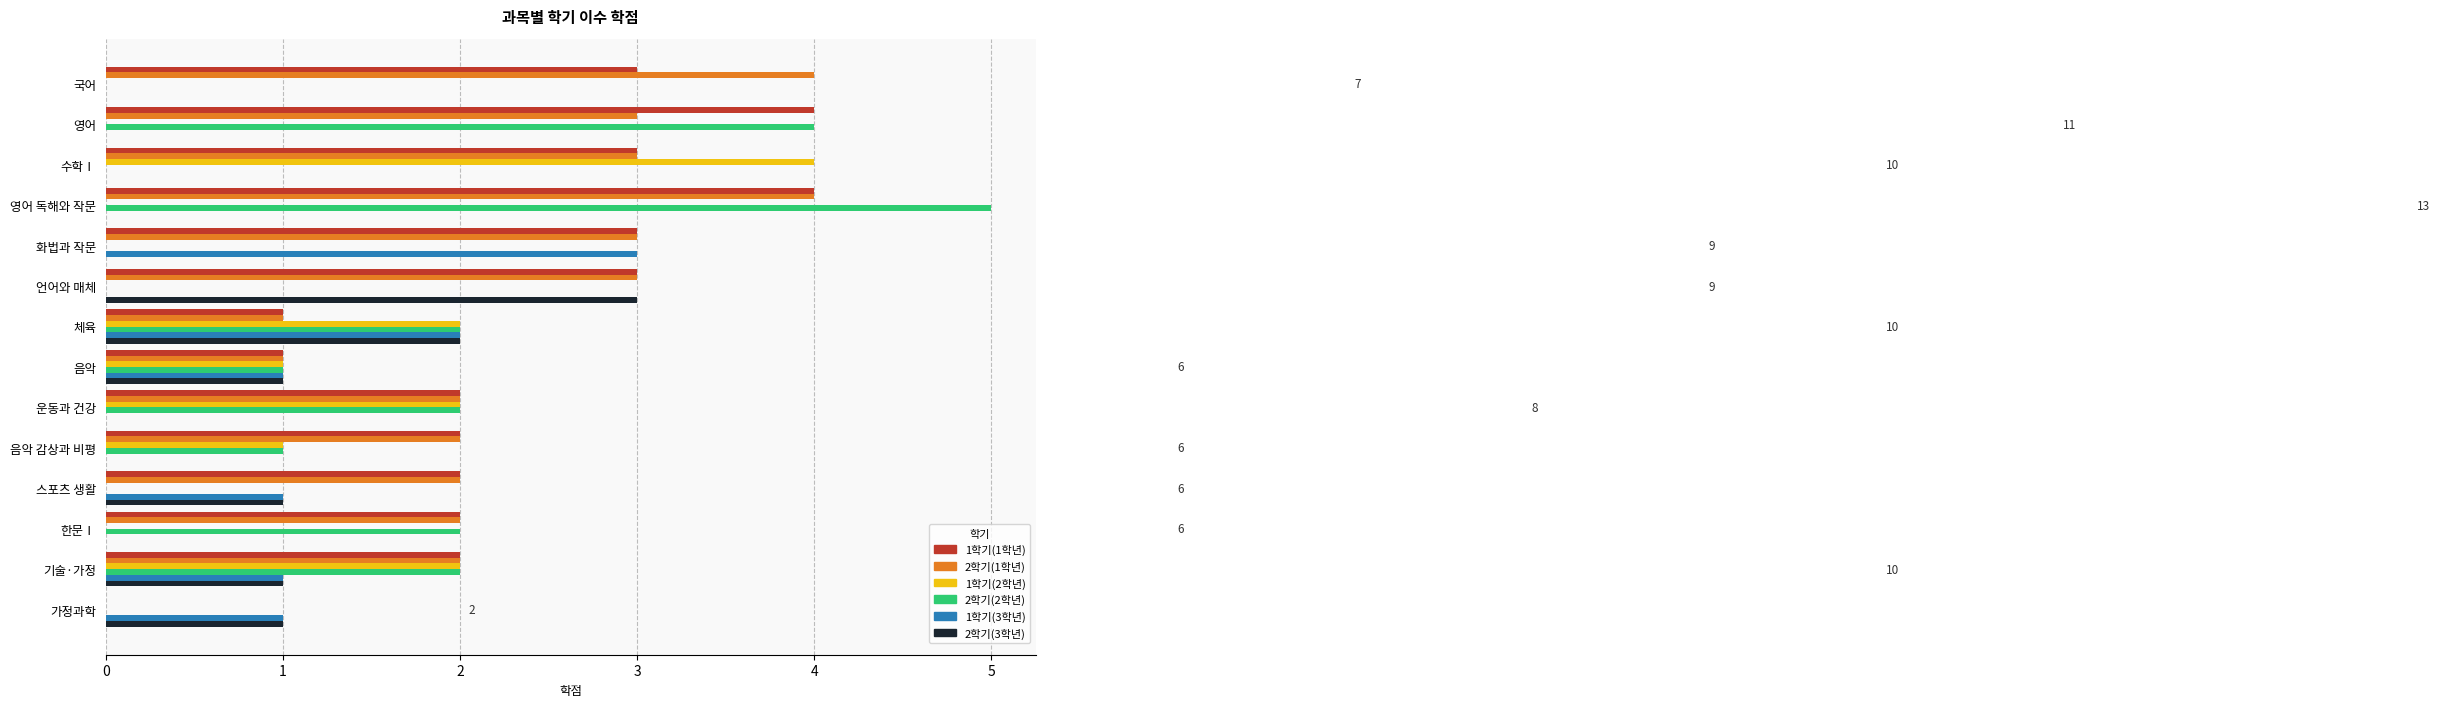

Is the value of 1학기(3학년) at 영어 독해와 작문 greater than the value of 2학기(3학년) at 가정과학?

No